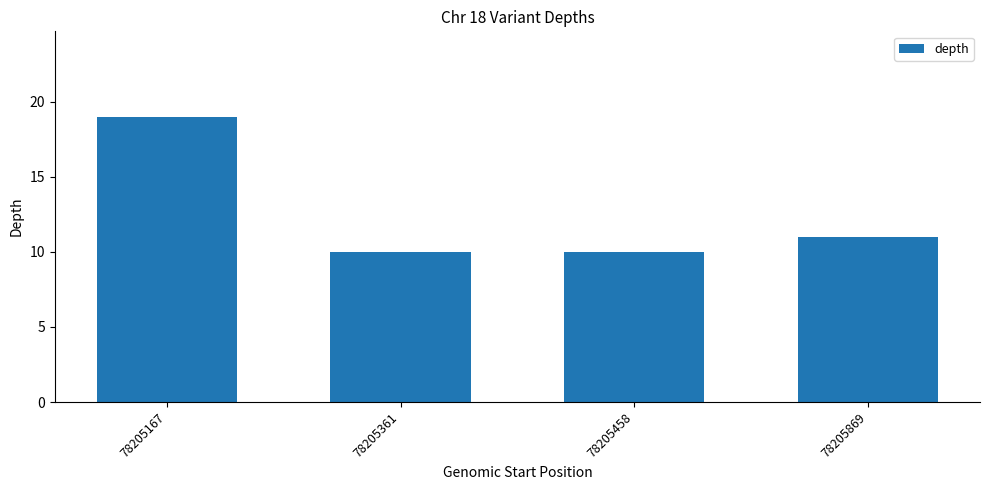

What is the value of the 4th bar from the left?

11